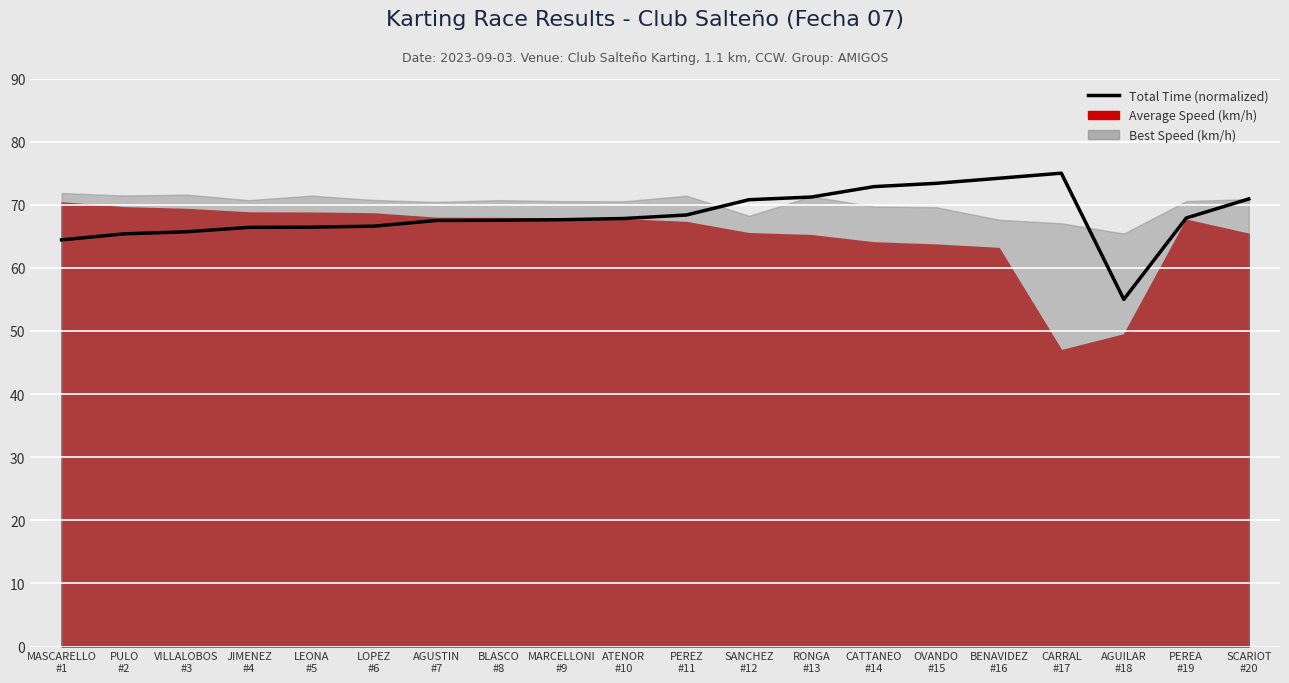

How many data points are above 67?

13